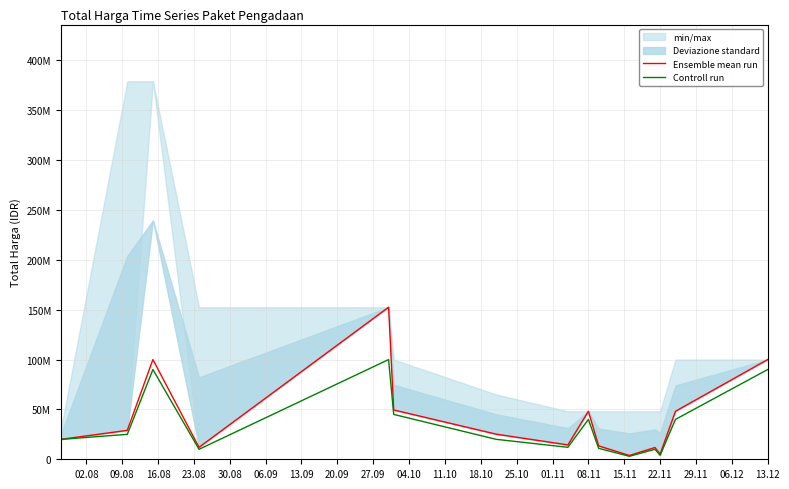

What is the smallest value displayed?

3000000